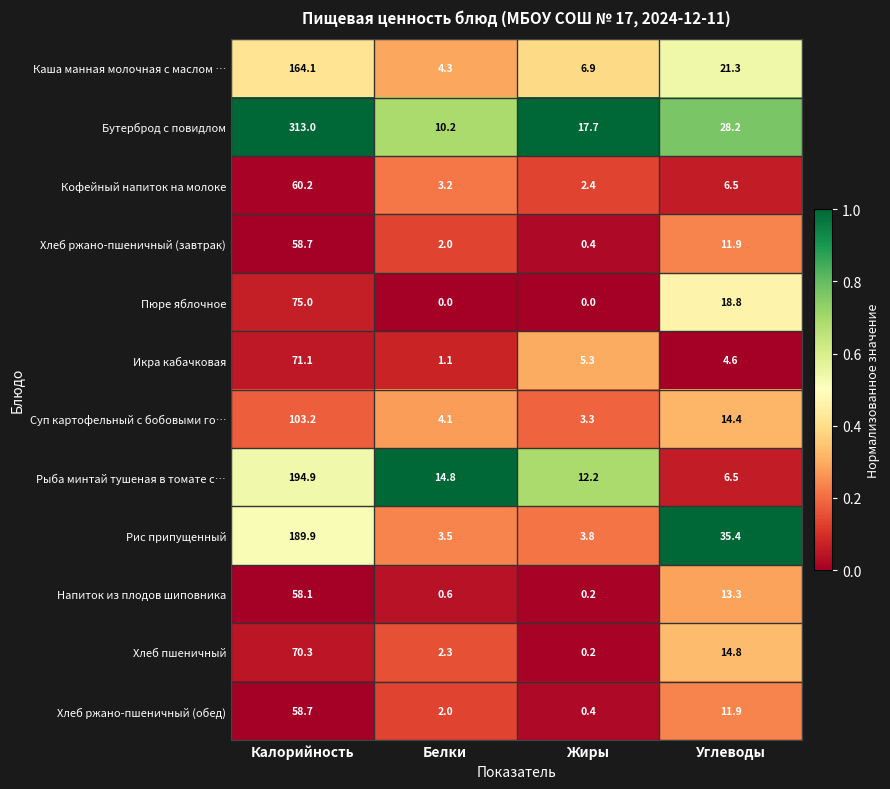

Which series has the largest total across all categories?

Бутерброд с повидлом